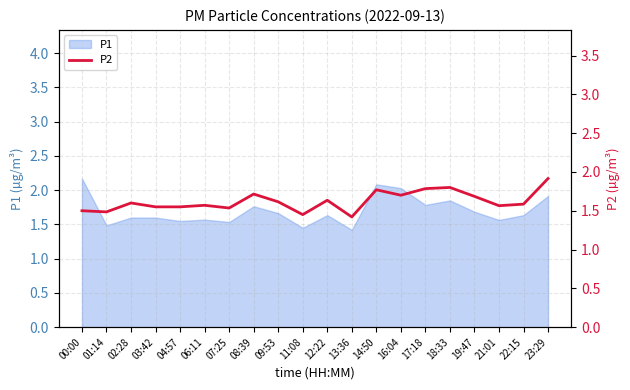

What is the label of the 18th point from the right?

02:28